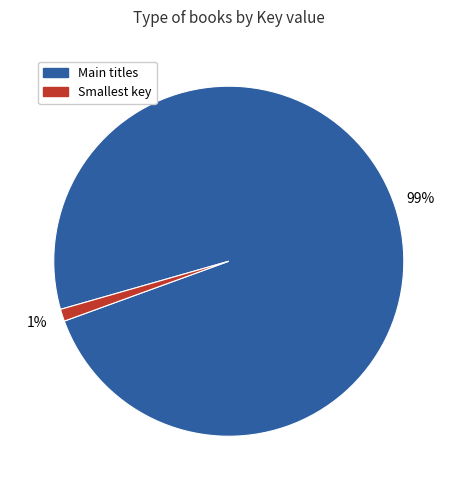

To the nearest percent, what is the average slice percentage?

50%